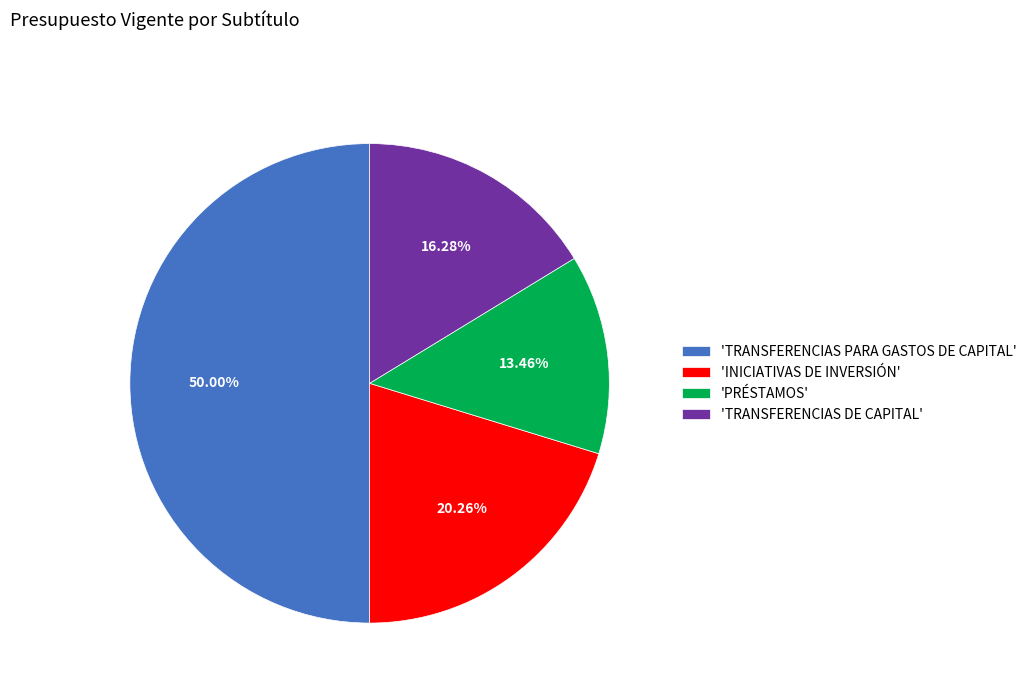

What is the ratio of the value at 'INICIATIVAS DE INVERSIÓN' to the value at 'PRÉSTAMOS'?

1.5